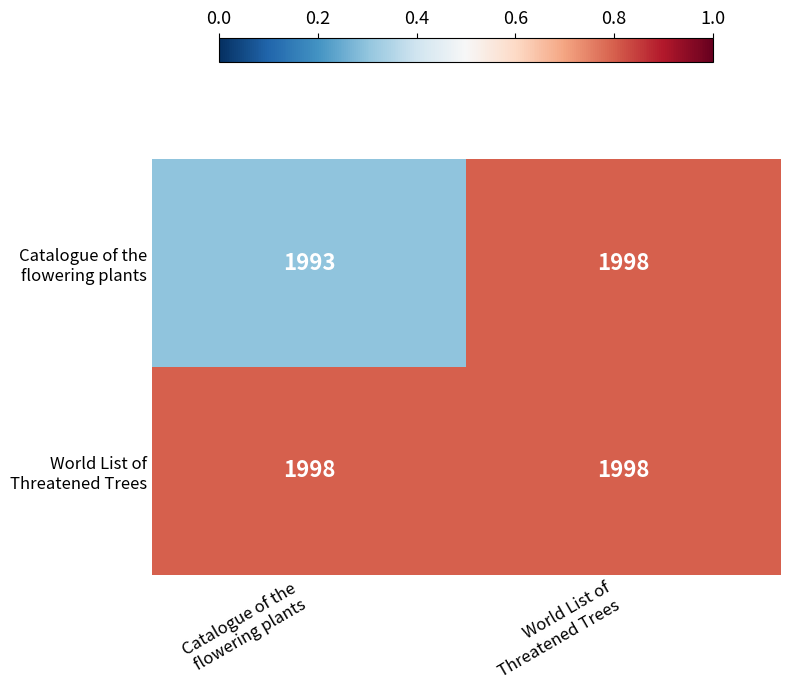

What is the minimum value shown in the chart?

1993